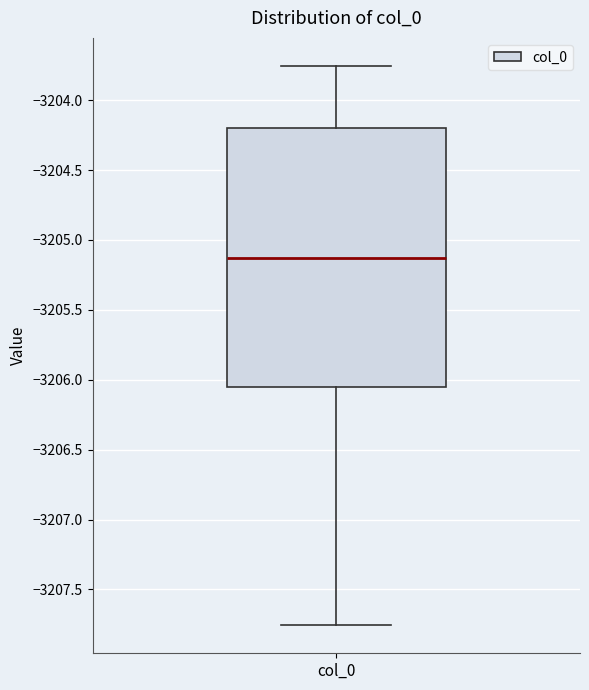

Transcribe this box plot: give where the median line is, the range the box spans, and where the two whiskers end, as read against the y-axis. The values are not printed on the chart, so give them approximately, as read against the axis.

median -3205.15, box -3206.05 to -3204.20, whiskers -3207.75 to -3203.75